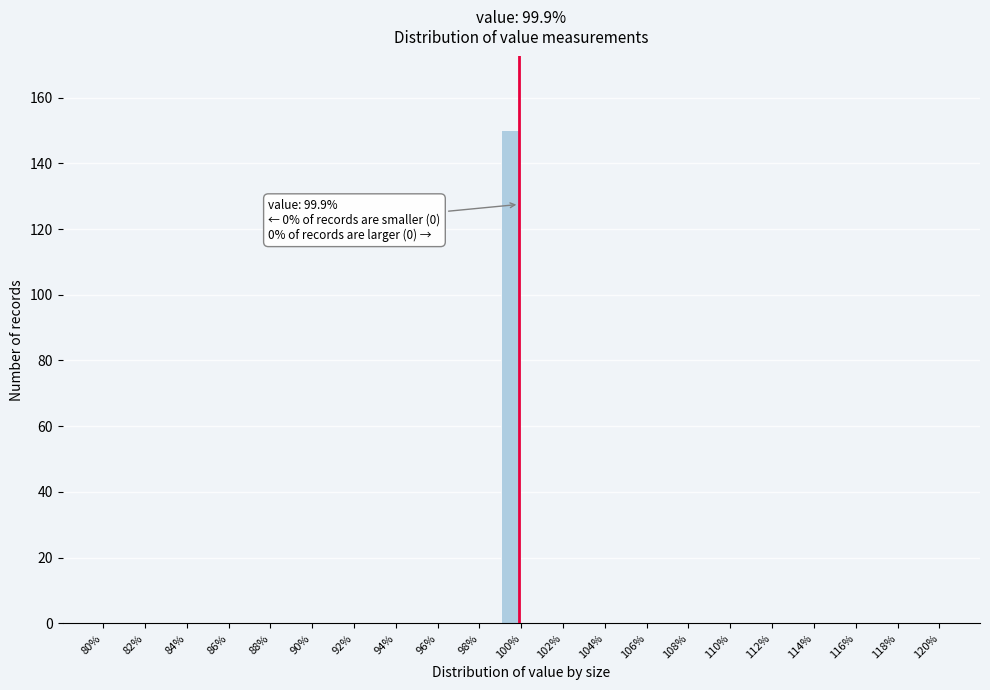

Over which range of the x-axis is the bar tallest?

99 to 100